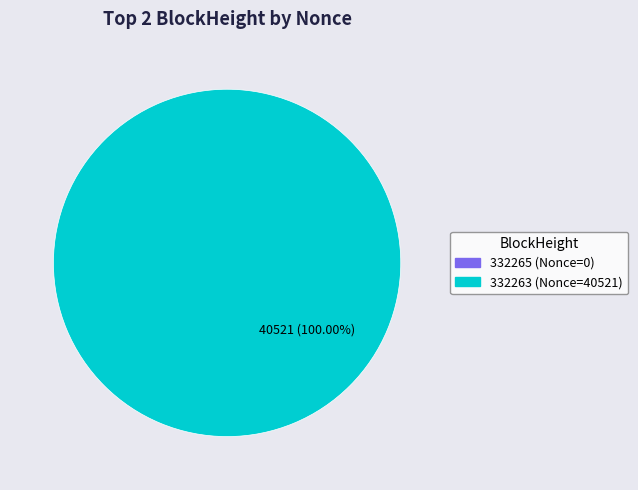

Is it true that 332263 is 100% of the pie?

True